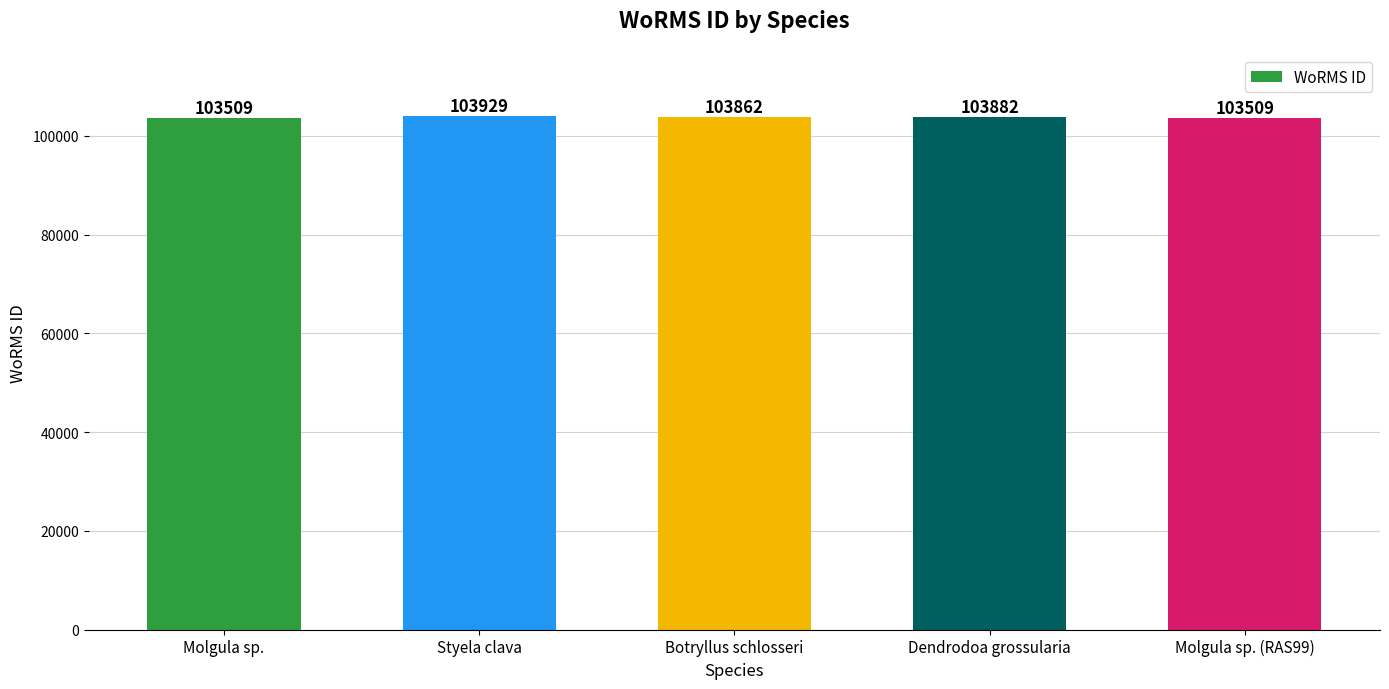

How many distinct data groups are displayed?

1